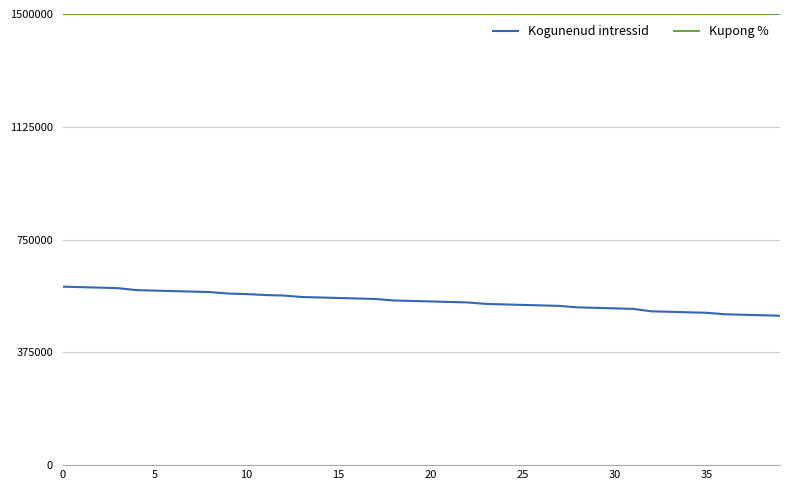

What is the difference between the maximum and minimum values in the Kogunenud intressid series?

96721.2